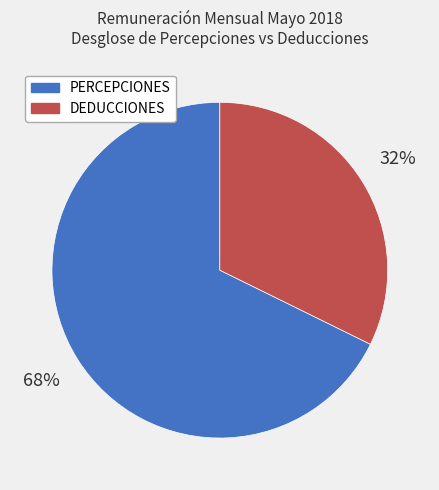

Does DEDUCCIONES represent more than half of the total?

No